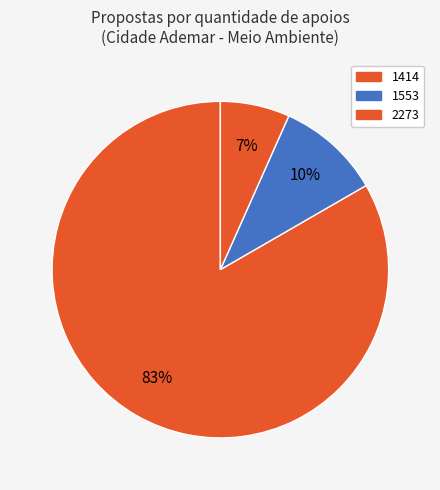

How many slices are in this pie chart?

3